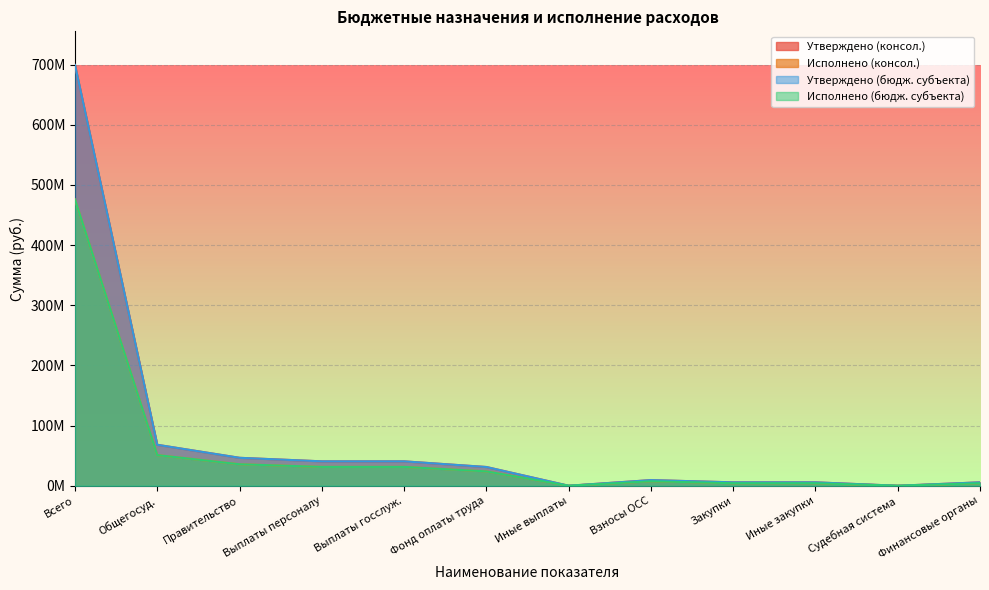

Reading right to left, what are all the values shown in this chart?

Утверждено (консол.): 5666973.9	2700.0	5661790.0	5661790.0	9386710.7	23200.0	31167566.0	40577476.7	40577476.7	46450786.7	68089360.7	699440765.2
Исполнено (консол.): 4215554.0	2700.0	4212616.5	4212616.5	7454676.6	23117.9	23867595.2	31345389.7	31345389.7	35733961.1	50966974.5	475844165.0
Утверждено (бюдж. субъекта): 5666973.9	2700.0	5661790.0	5661790.0	9386710.7	23200.0	31167566.0	40577476.7	40577476.7	46450786.7	68089360.7	699440765.2
Исполнено (бюдж. субъекта): 4215554.0	2700.0	4212616.5	4212616.5	7454676.6	23117.9	23867595.2	31345389.7	31345389.7	35733961.1	50966974.5	475844165.0